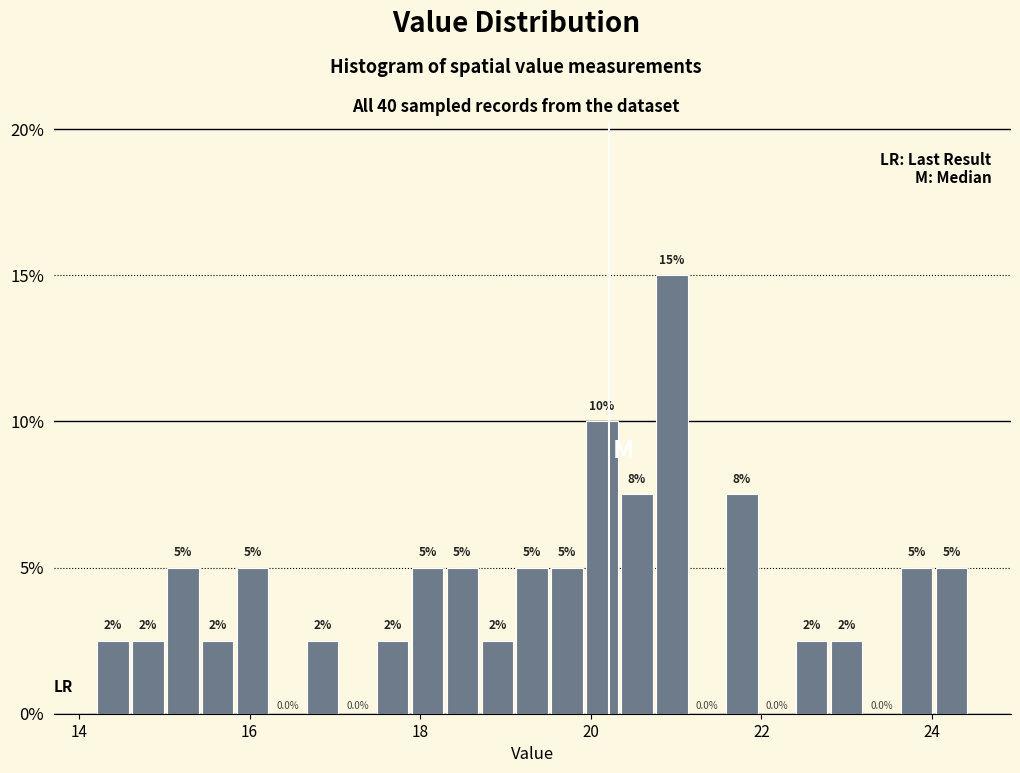

Read against the x-axis, roughly where is the centre of the tallest bar?

21.0